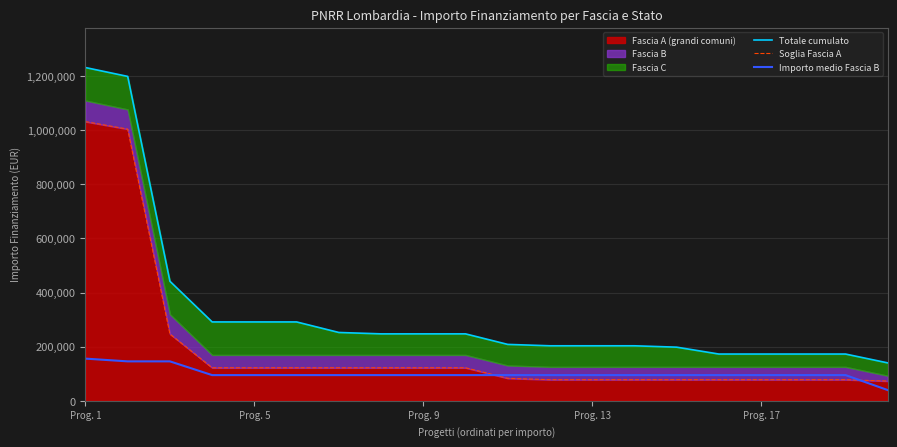

Rank the series by their maximum value, from highest to lowest.

Totale cumulato, Soglia Fascia A, Importo medio Fascia B